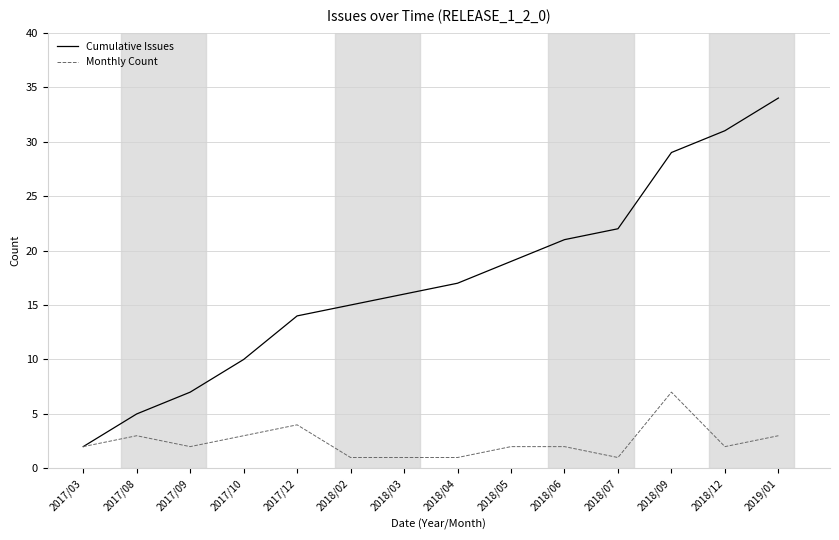

What is the total value across all series at 2018/09?

36